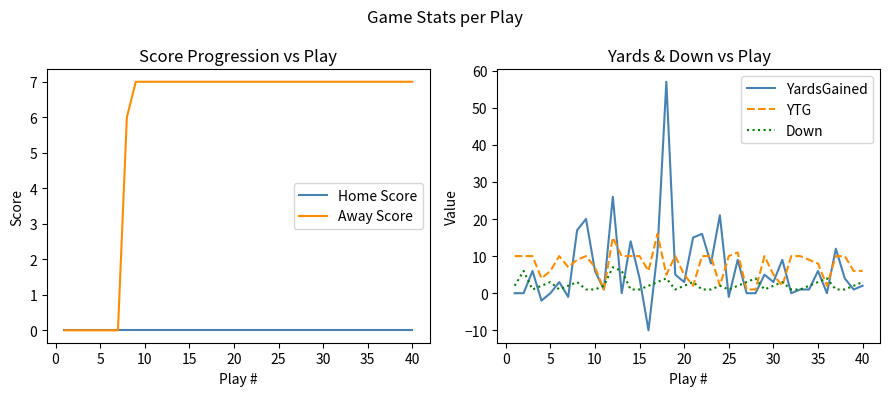

The value of Home Score at 30 is 0. True or false?

True